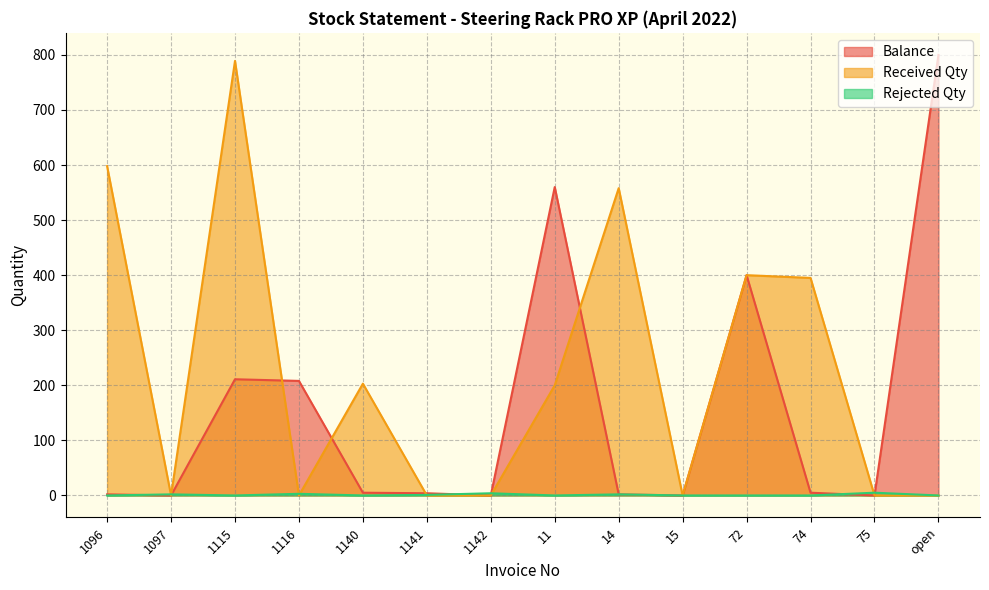

At which label does Received Qty reach its peak?

1115